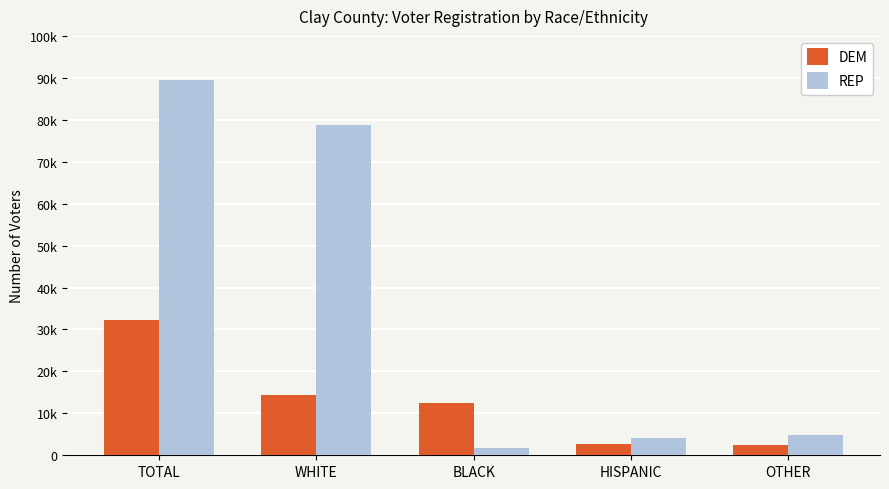

What are all the series names shown in the legend?

DEM, REP